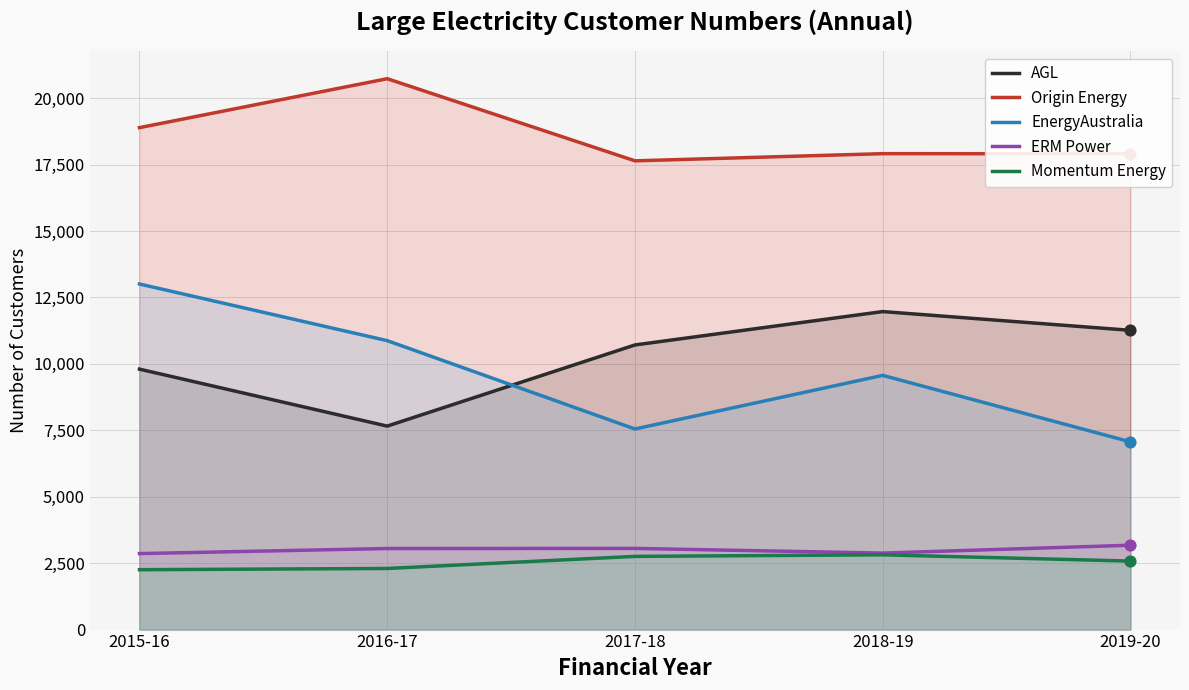

What is the total value across all series at 2019-20?

41988